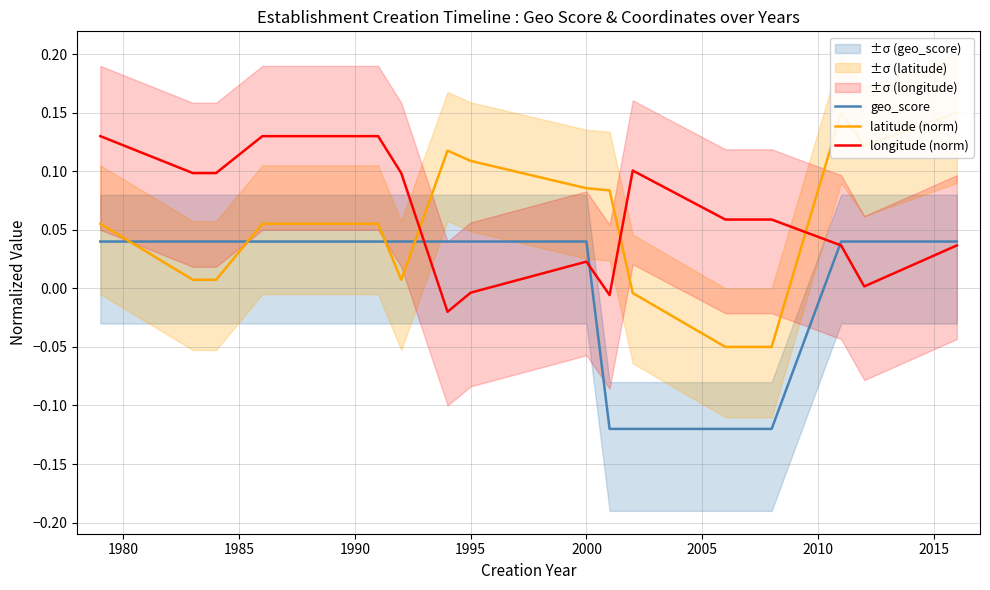

How many positive values does the longitude (norm) series have?

13